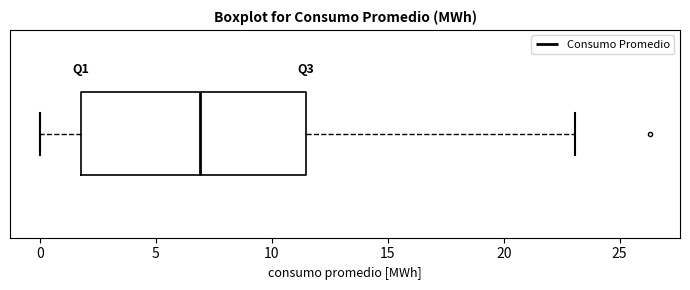

Read this box plot against the x-axis: the position of the median line, the range covered by the box, and the ends of both whiskers. The values are not printed on the chart, so give them approximately, as read against the axis.

median 7.0, box 2.0 to 11.5, whiskers 0.0 to 23.0